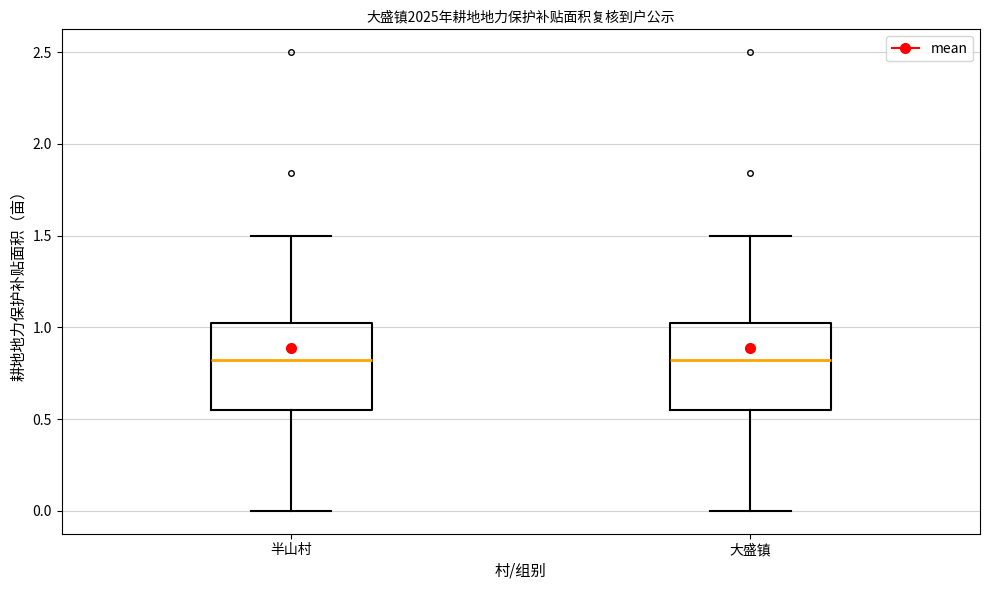

Reading left to right, transcribe this box plot: for each box, give where its median line is, the range the box spans, and where its two whiskers end, as read against the y-axis. The values are not printed on the chart, so give them approximately, as read against the axis.

半山村: median 0.80, box 0.55 to 1.05, whiskers 0.00 to 1.50
大盛镇: median 0.80, box 0.55 to 1.05, whiskers 0.00 to 1.50